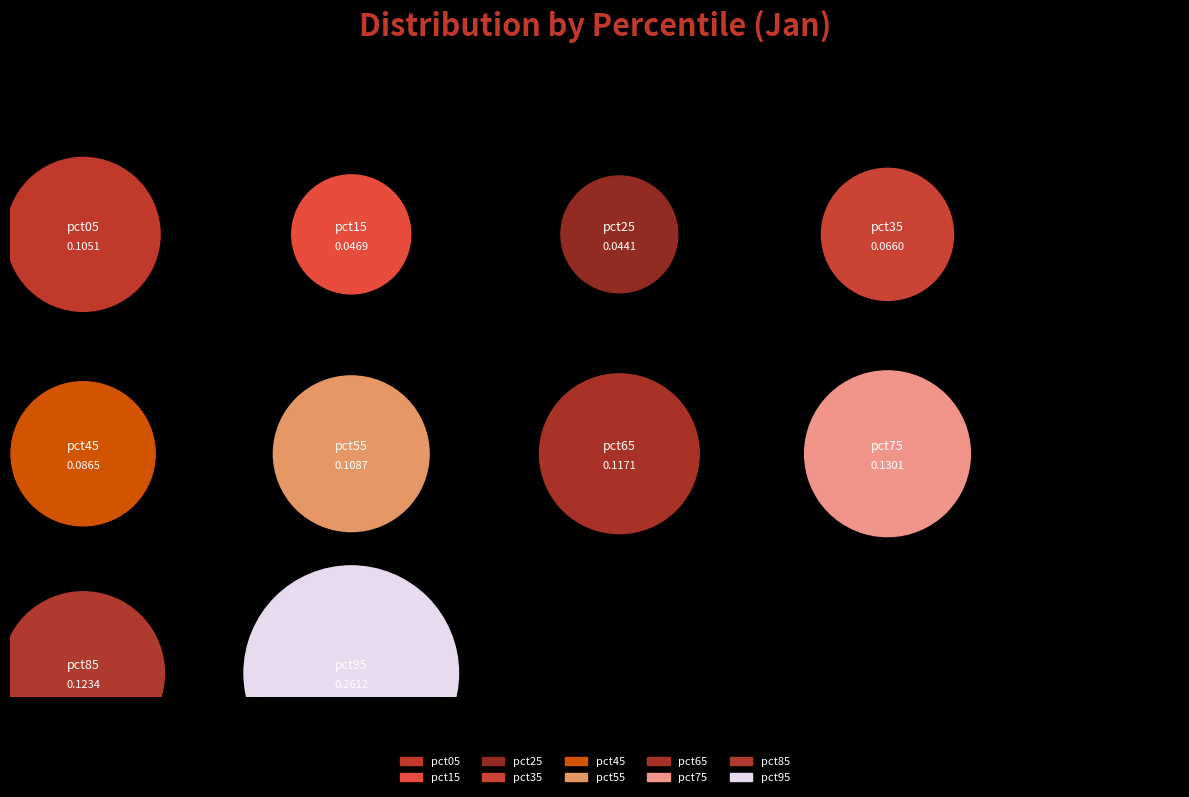

Does pct15 represent more than half of the total?

No